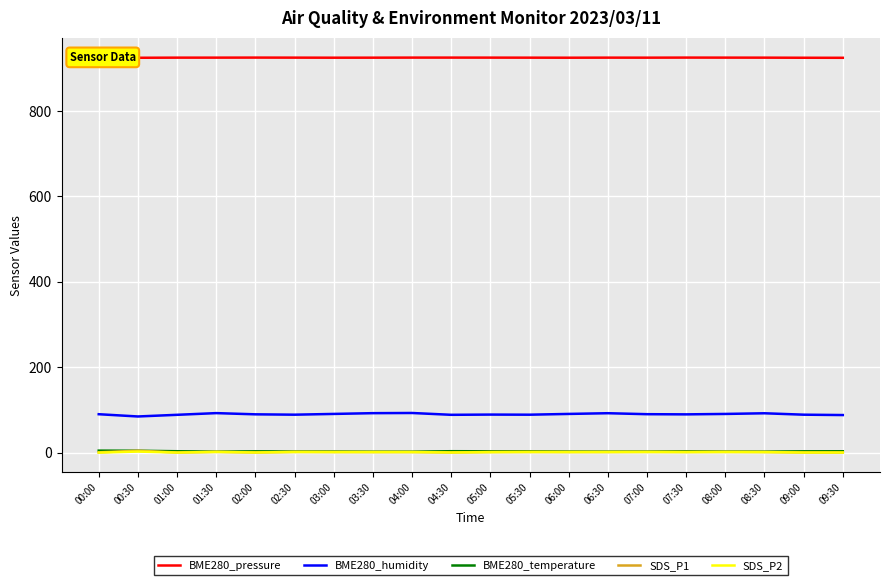

What is the smallest value displayed?

0.7